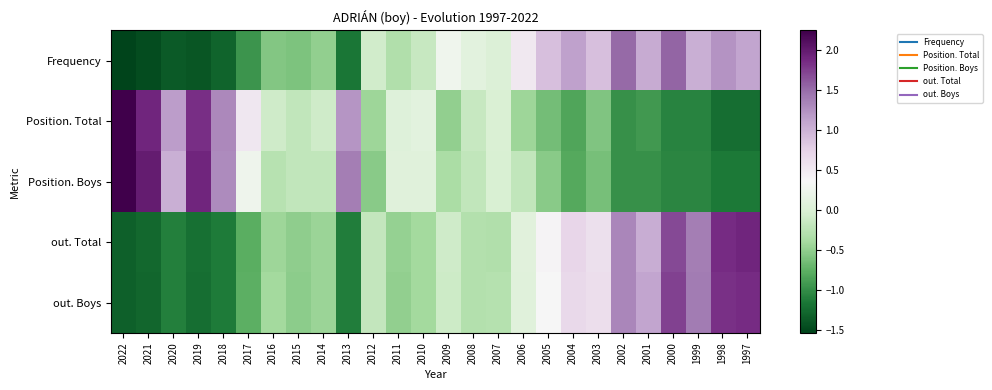

Reading right to left, extract all data points from this chart.

Frequency: 1997=1.1	1998=1.2	1999=1.0	2000=1.5	2001=1.1	2002=1.5	2003=0.9	2004=1.1	2005=0.9	2006=0.5	2007=0.0	2008=0.1	2009=0.3	2010=-0.1	2011=-0.3	2012=-0.1	2013=-1.1	2014=-0.5	2015=-0.6	2016=-0.6	2017=-0.9	2018=-1.3	2019=-1.4	2020=-1.4	2021=-1.5	2022=-1.5
Position. Total: 1997=-1.2	1998=-1.2	1999=-1.1	2000=-1.1	2001=-0.9	2002=-1.0	2003=-0.6	2004=-0.8	2005=-0.6	2006=-0.4	2007=0.0	2008=-0.1	2009=-0.5	2010=0.1	2011=0.1	2012=-0.4	2013=1.2	2014=-0.1	2015=-0.2	2016=-0.1	2017=0.5	2018=1.3	2019=1.8	2020=1.2	2021=1.9	2022=2.2
Position. Boys: 1997=-1.1	1998=-1.1	1999=-1.1	2000=-1.1	2001=-1.0	2002=-1.0	2003=-0.6	2004=-0.8	2005=-0.5	2006=-0.2	2007=-0.0	2008=-0.2	2009=-0.4	2010=0.1	2011=0.1	2012=-0.5	2013=1.4	2014=-0.2	2015=-0.2	2016=-0.3	2017=0.2	2018=1.3	2019=1.9	2020=1.0	2021=2.0	2022=2.2
out. Total: 1997=1.9	1998=1.9	1999=1.4	2000=1.7	2001=1.0	2002=1.3	2003=0.6	2004=0.7	2005=0.4	2006=0.1	2007=-0.3	2008=-0.3	2009=-0.1	2010=-0.4	2011=-0.5	2012=-0.2	2013=-1.1	2014=-0.4	2015=-0.5	2016=-0.4	2017=-0.8	2018=-1.1	2019=-1.2	2020=-1.1	2021=-1.3	2022=-1.3
out. Boys: 1997=1.9	1998=1.8	1999=1.4	2000=1.7	2001=1.1	2002=1.3	2003=0.6	2004=0.7	2005=0.4	2006=0.1	2007=-0.3	2008=-0.3	2009=-0.1	2010=-0.4	2011=-0.5	2012=-0.2	2013=-1.1	2014=-0.4	2015=-0.5	2016=-0.4	2017=-0.8	2018=-1.1	2019=-1.2	2020=-1.1	2021=-1.3	2022=-1.3